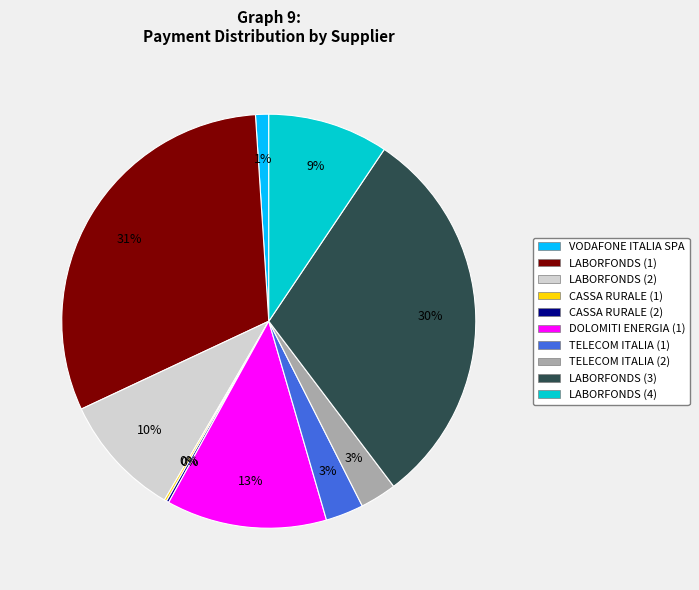

What percentage is the LABORFONDS (2) slice, to the nearest percent?

10%